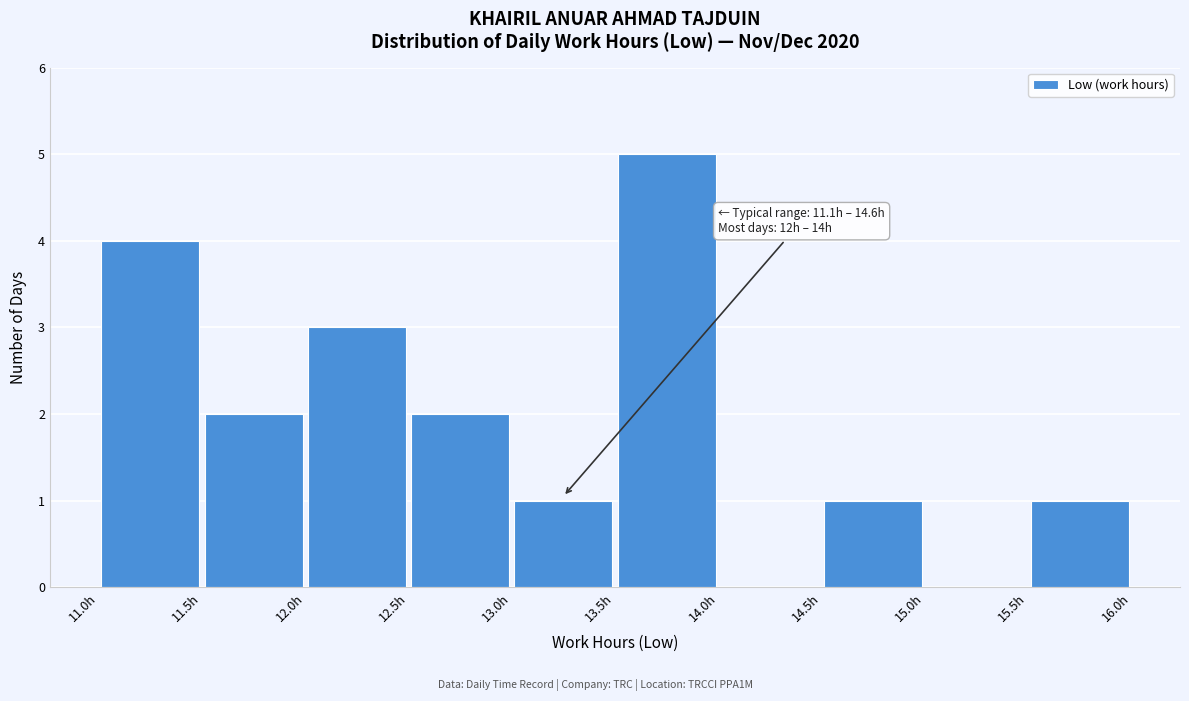

Which range on the x-axis has the tallest bar?

13.5 to 14.0